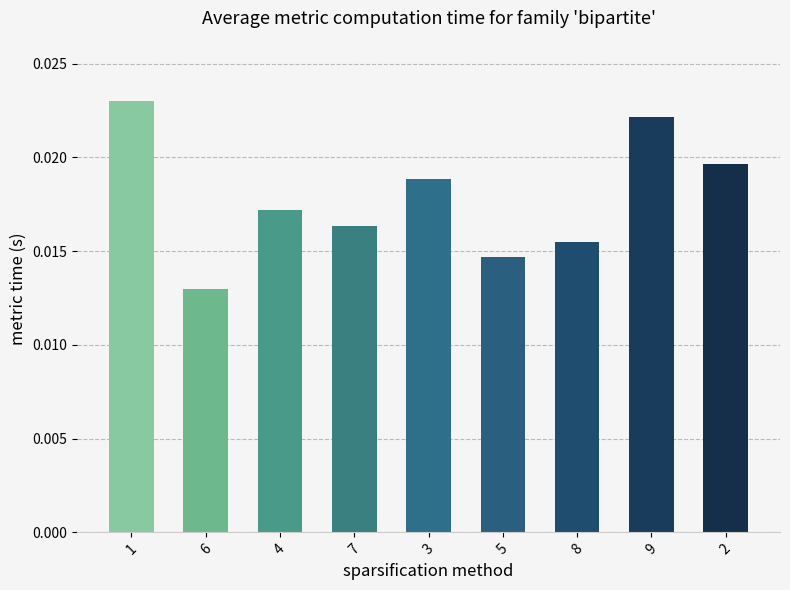

Where is the data nearest to the value 0?

6